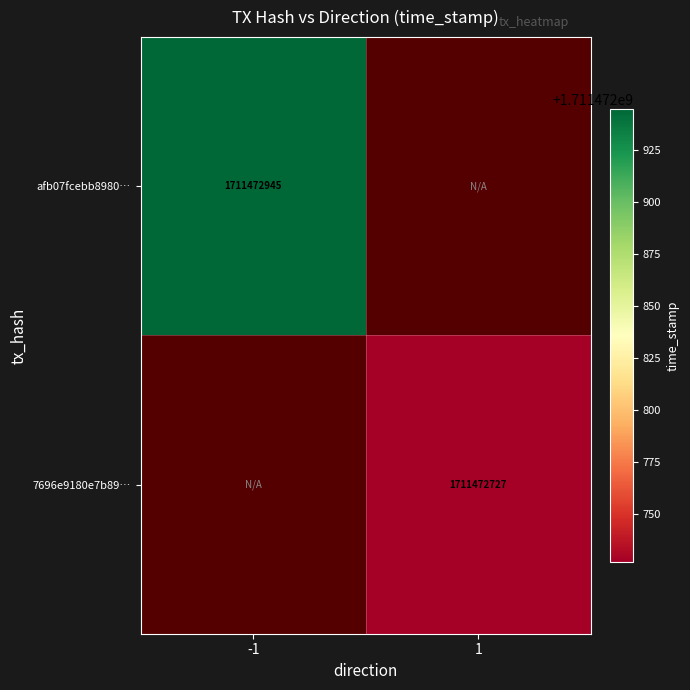

At which category does the chart reach its minimum across all series?

1